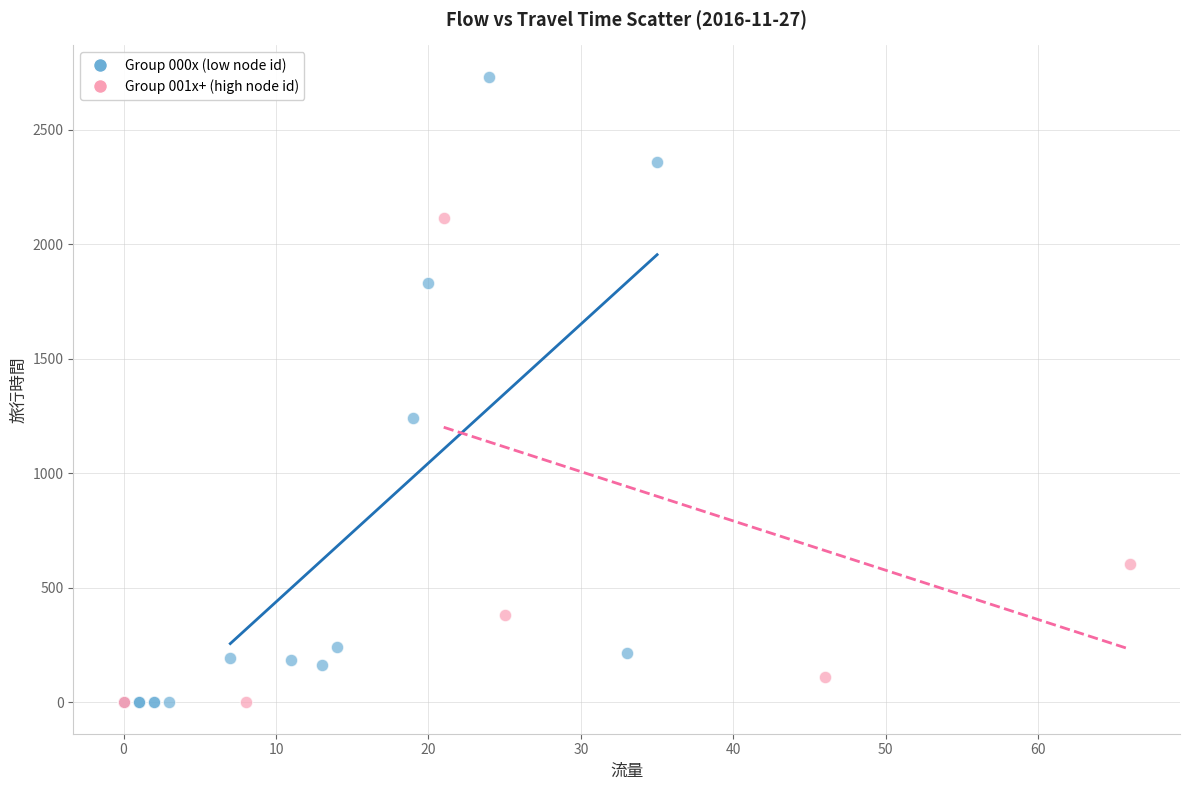

Which series reaches the maximum Y coordinate?

Group 000x (low node id)